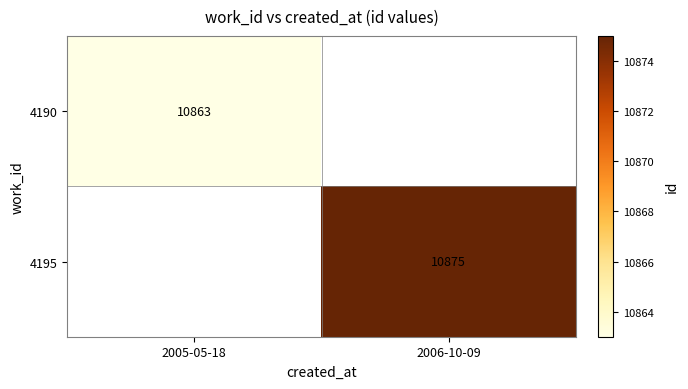

At which category does the chart reach its peak across all series?

2006-10-09